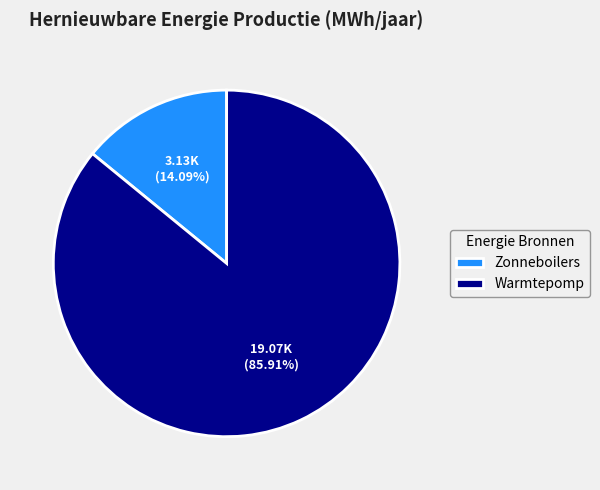

To the nearest percent, what portion does Warmtepomp represent?

86%